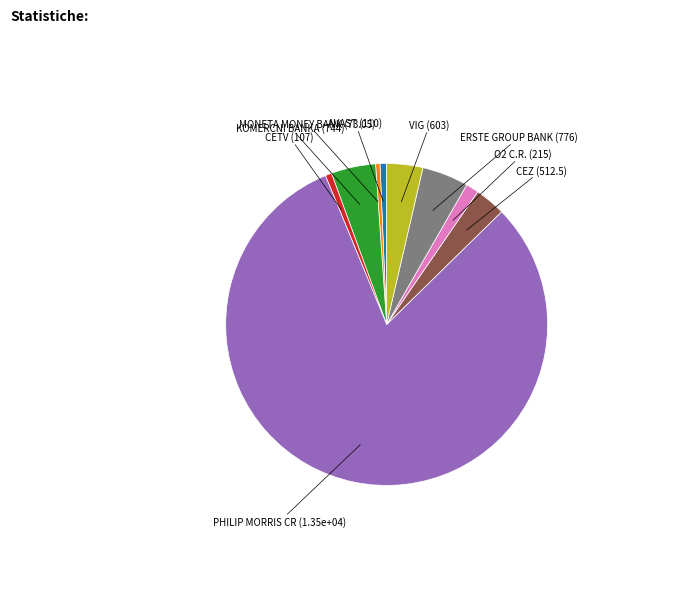

True or false: ERSTE GROUP BANK accounts for 5% of the total.

True